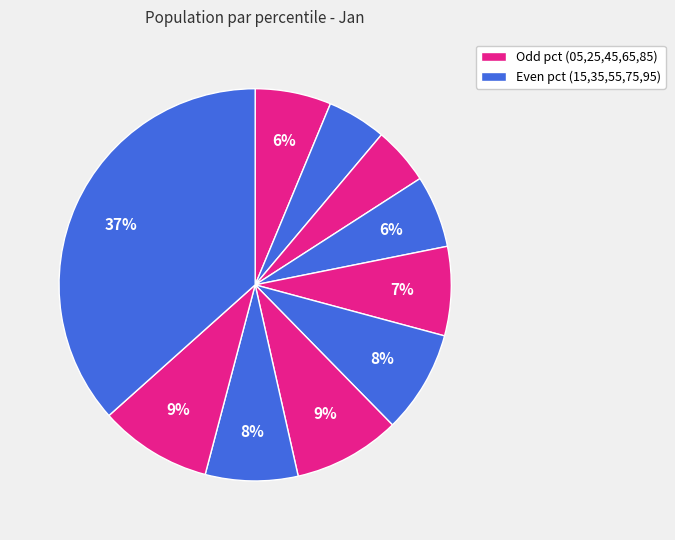

How many segments does this pie chart have?

10